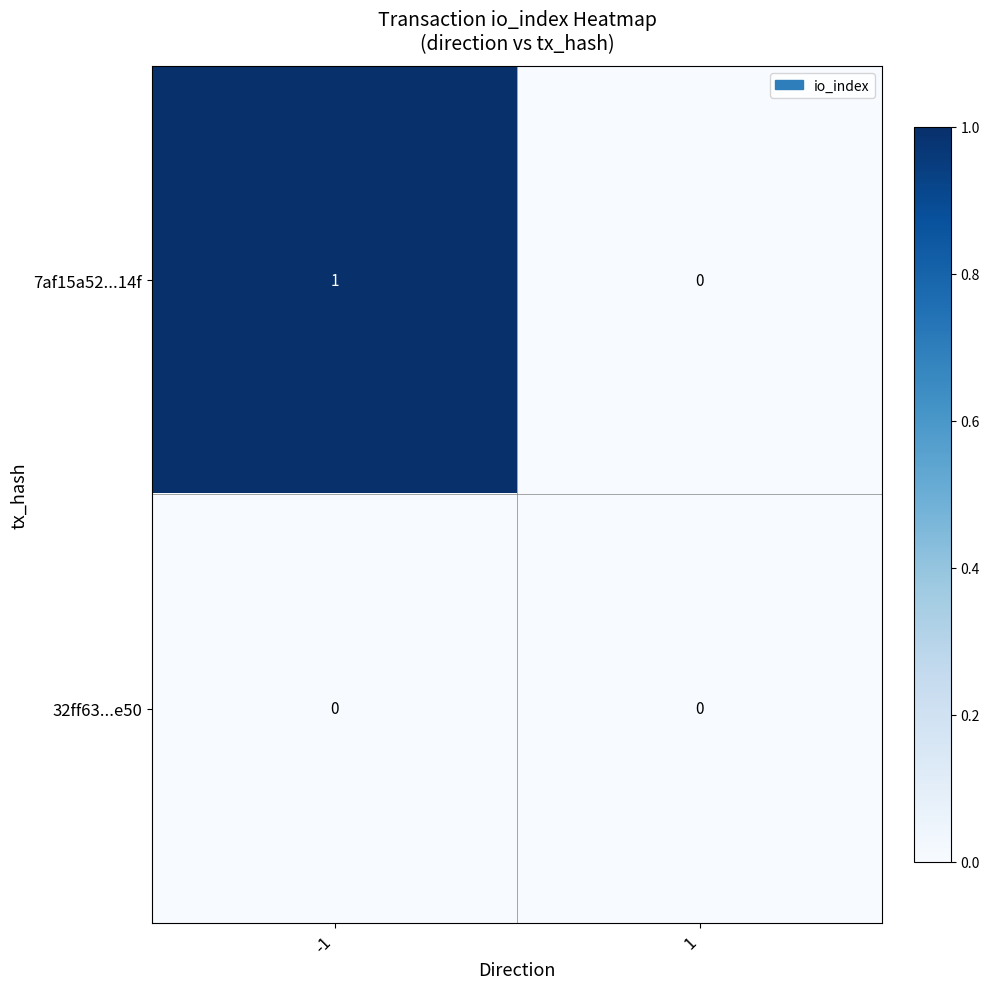

Is it true that 32ff63...e50 equals 0 at 1?

True